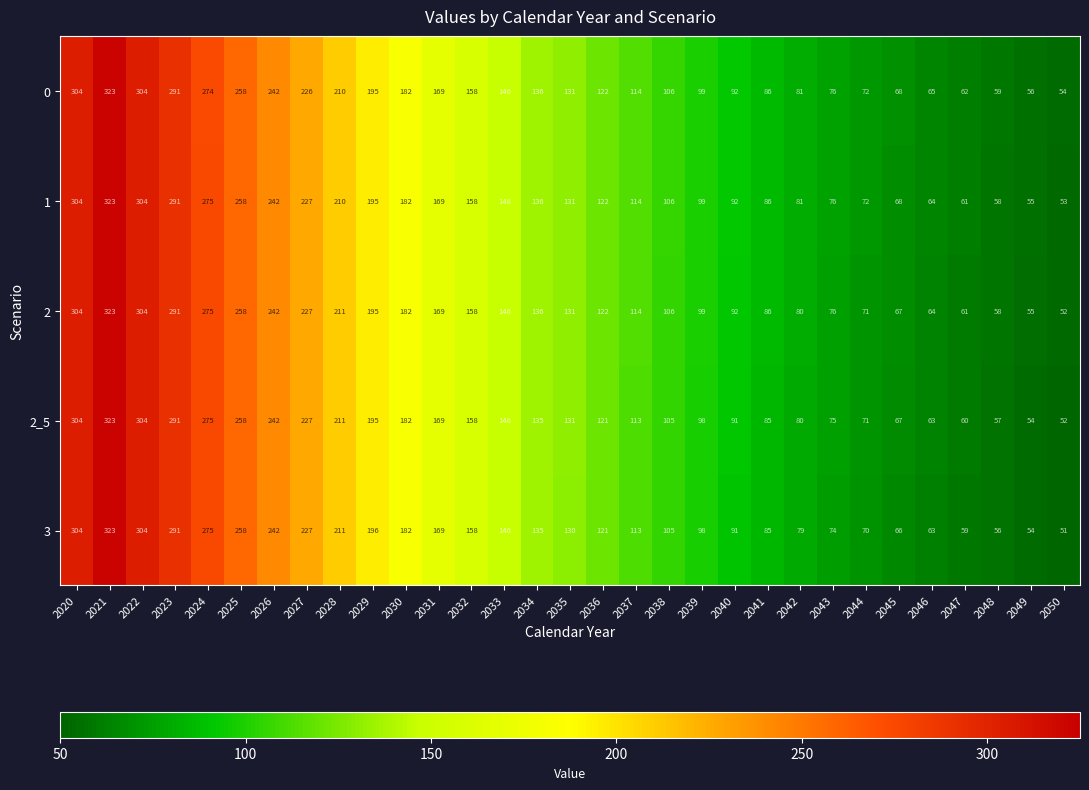

What is the highest value of the 0 series?

323